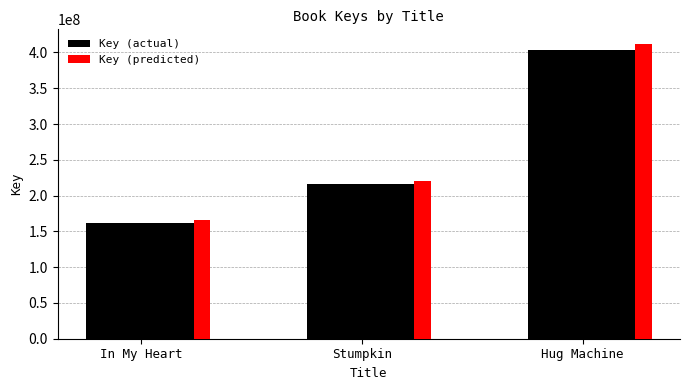

Read the Key (actual) value at In My Heart.

161984462.0